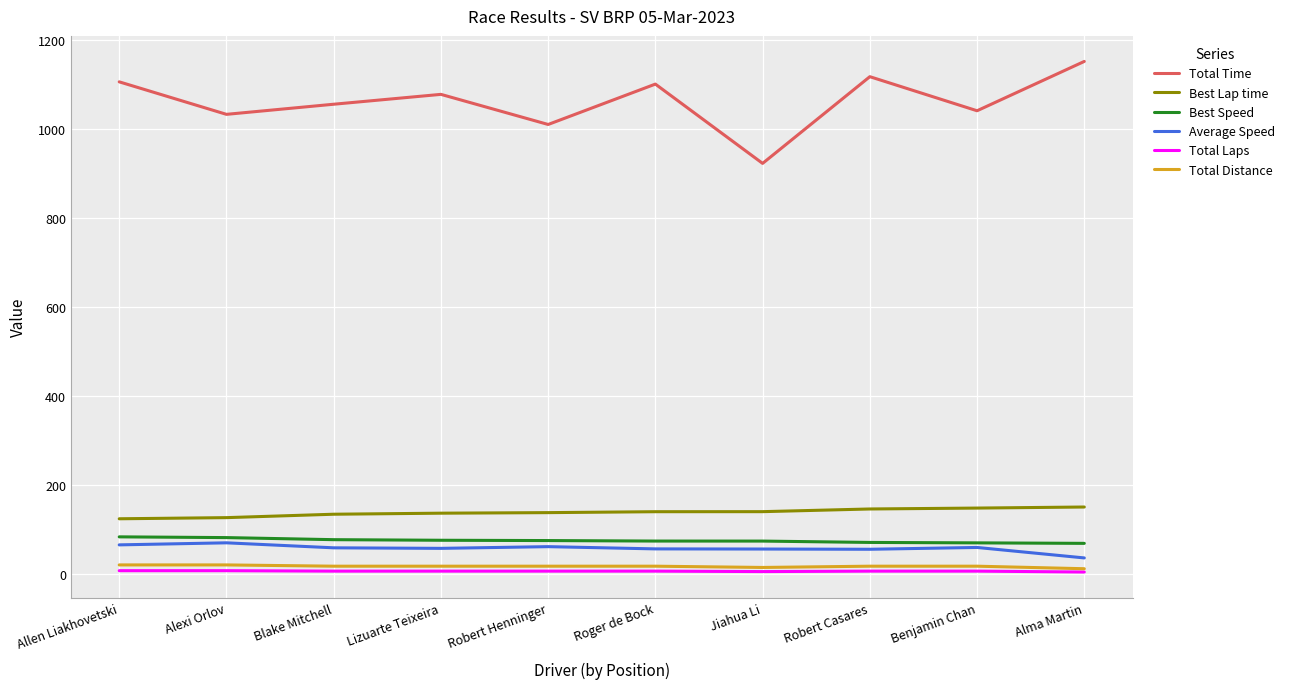

Which series changed the most between Roger de Bock and Jiahua Li?

Total Time